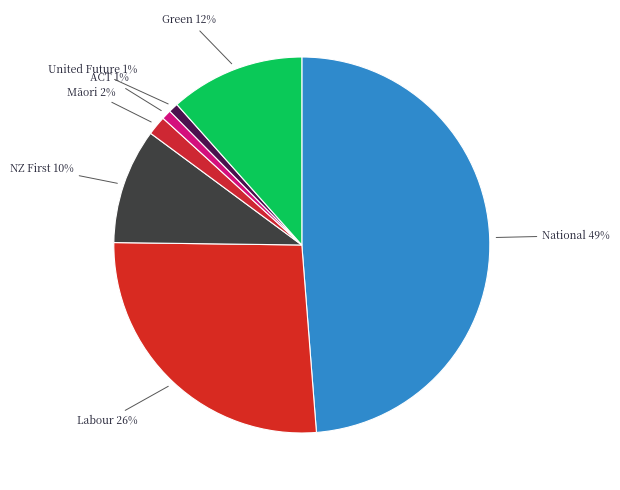

How many slices are in this pie chart?

7